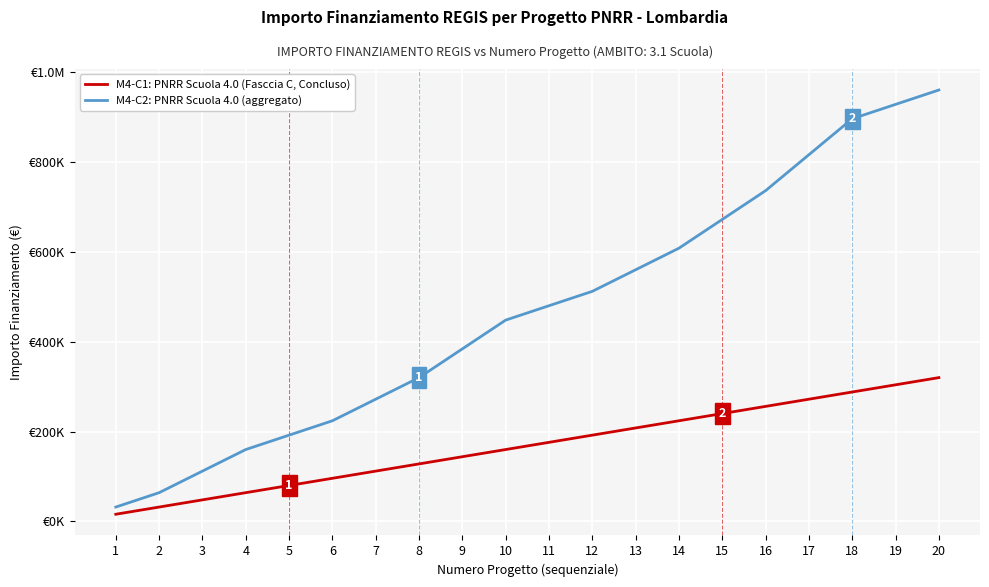

At which category is the sum across all series the highest?

20